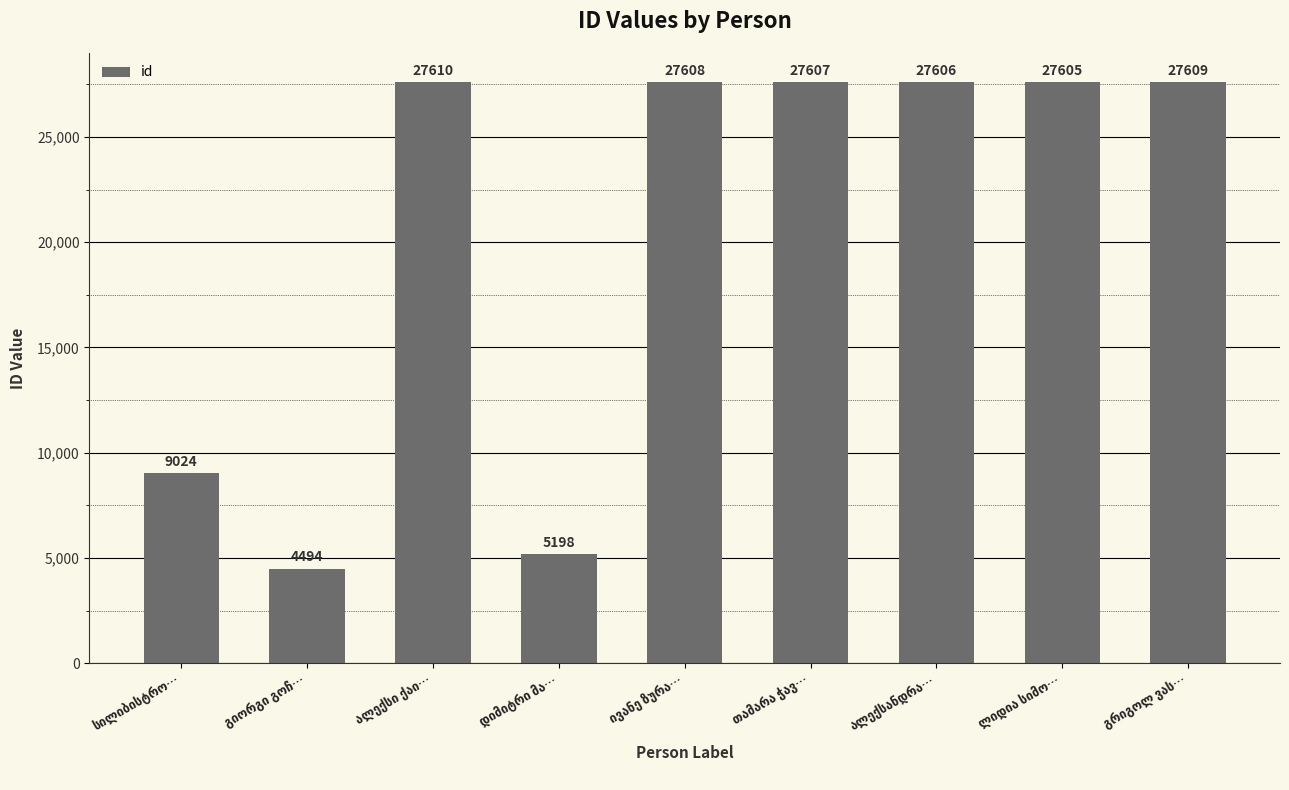

What is the sum of all values?

184361